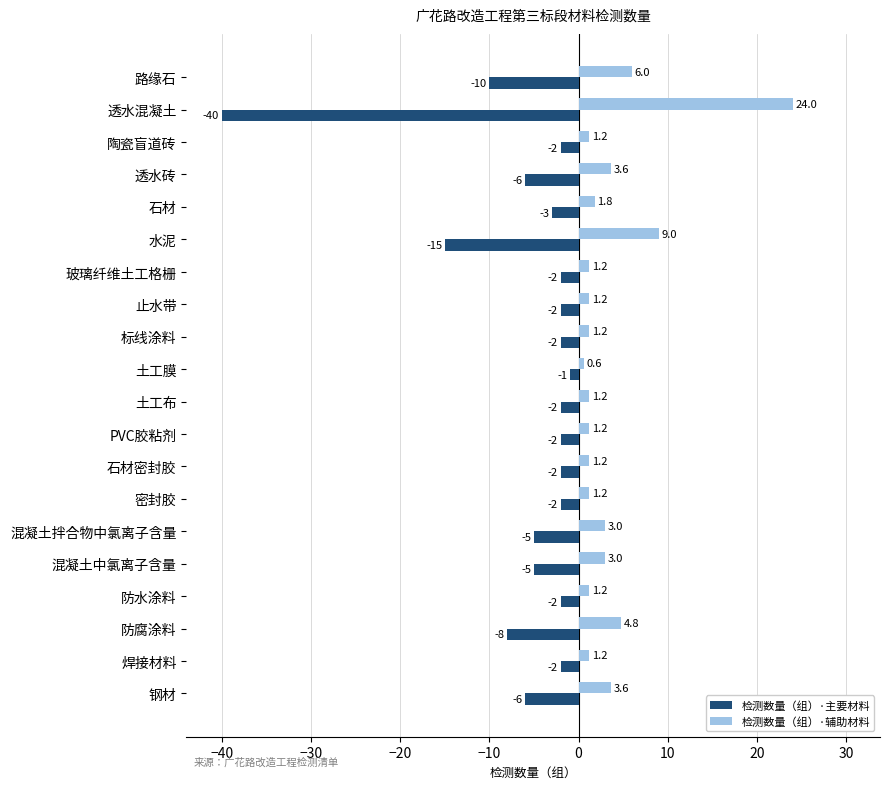

Rank the series by their average value, from highest to lowest.

检测数量（组）·辅助材料, 检测数量（组）·主要材料